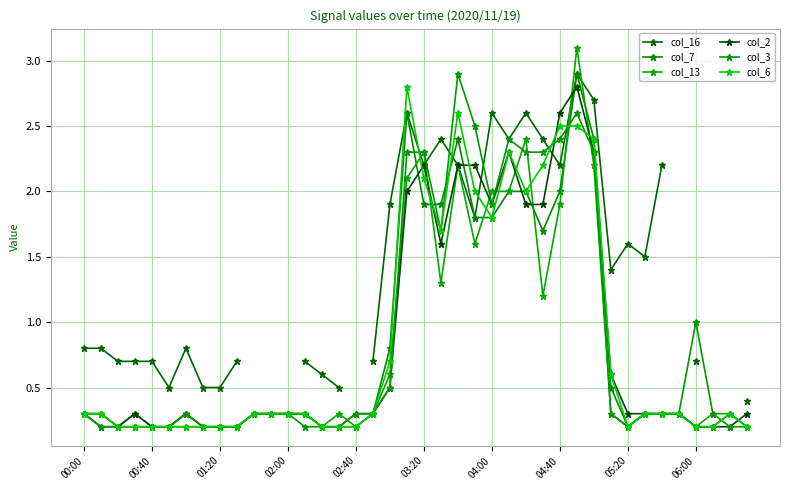

What is the total value across all series at 04:40?

13.6